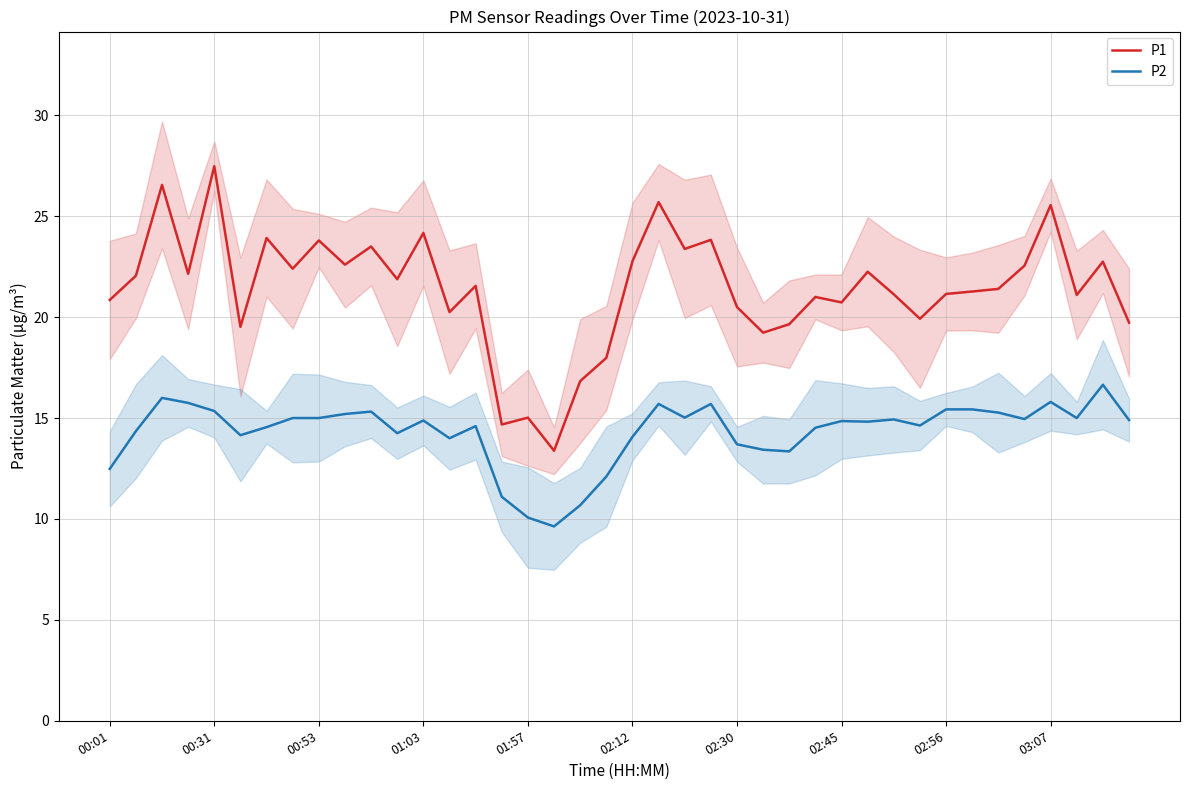

What is the difference between the maximum and minimum values in the P2 series?

7.0